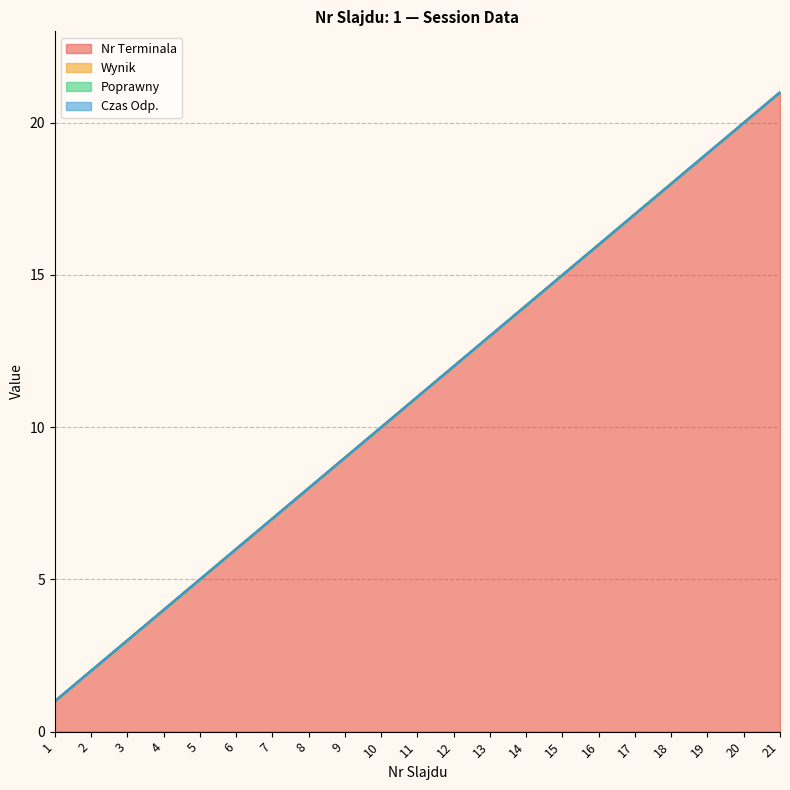

Which category has the highest value in the Nr Terminala series?

21